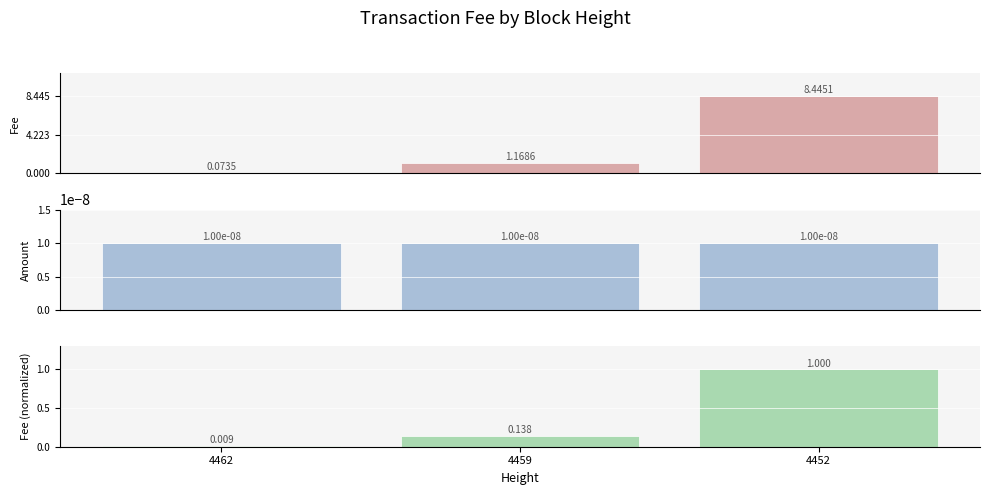

How many bars are there in total?

9